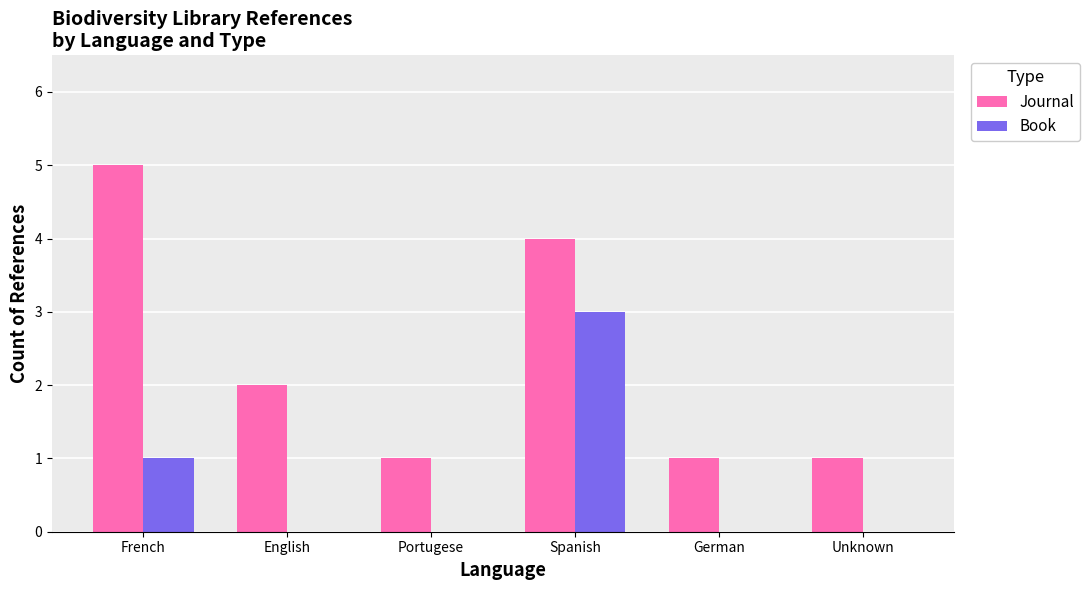

True or false: Journal has a value of 1 at Unknown.

True